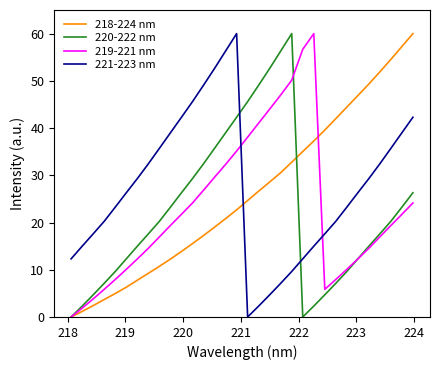

How many times do 221-223 nm and 219-221 nm cross each other?

2